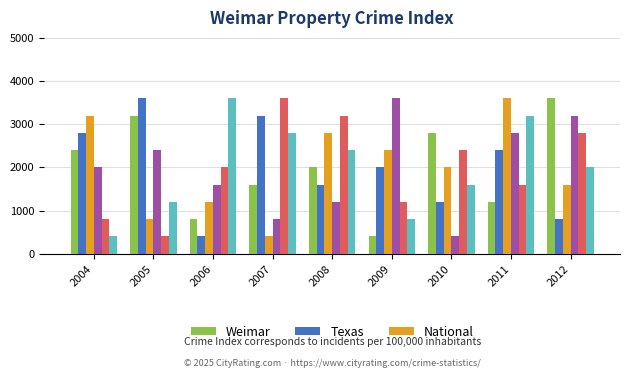

How many series are shown in this chart?

6